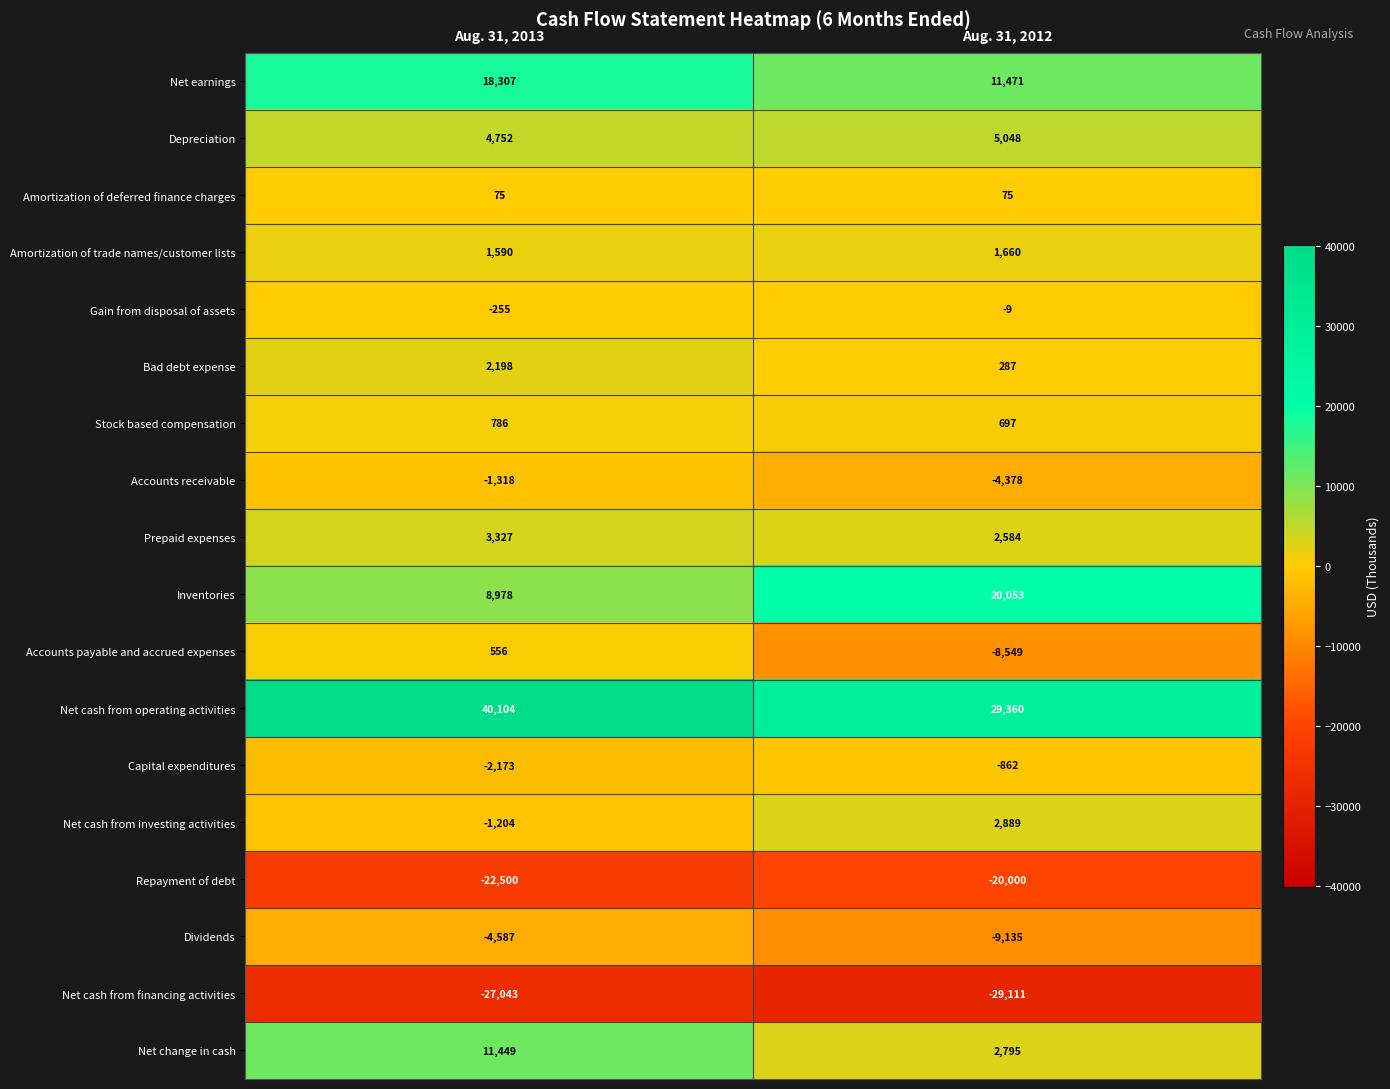

What is the total value across all series at Aug. 31, 2013?

33042